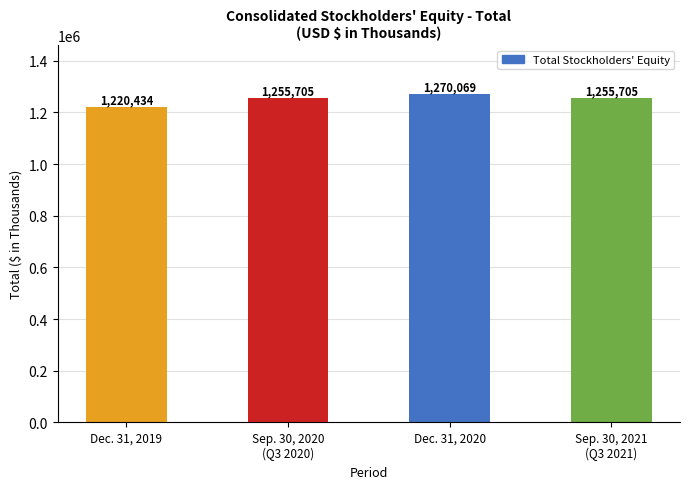

Reading left to right, what are all the values shown in this chart?

1220434	1255705	1270069	1255705